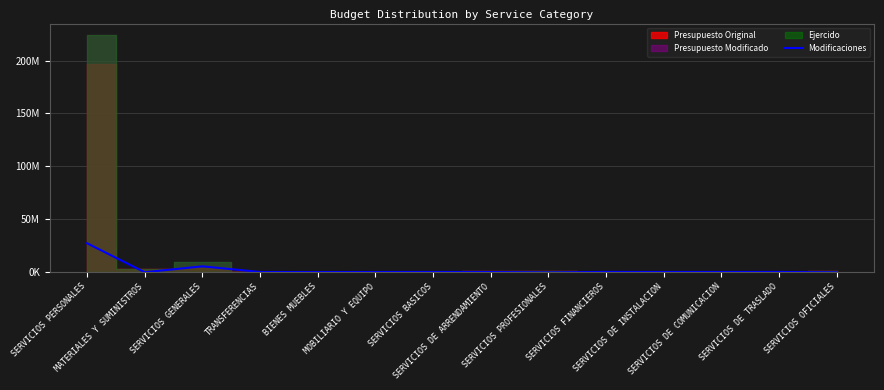

What is the sum of all values?

31696156.9